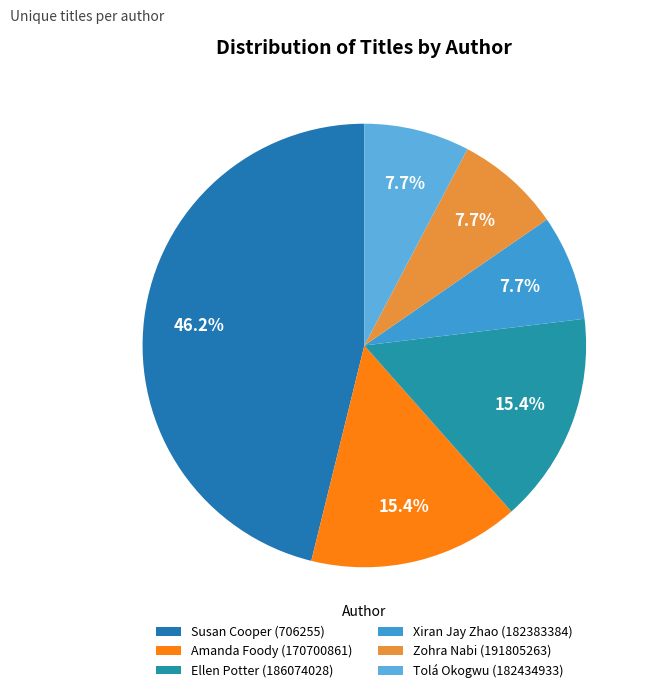

What percentage do Susan Cooper (706255) and Tolá Okogwu (182434933) together represent?

53.8%